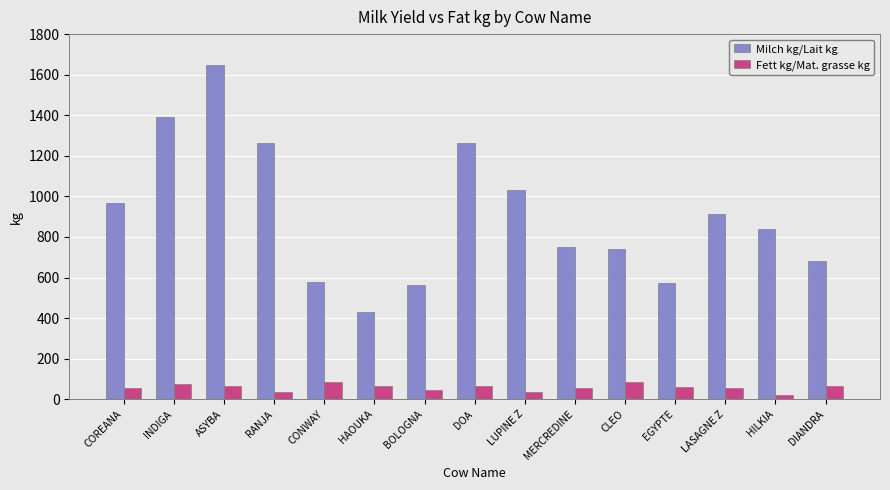

At which category is the sum across all series the highest?

ASYBA